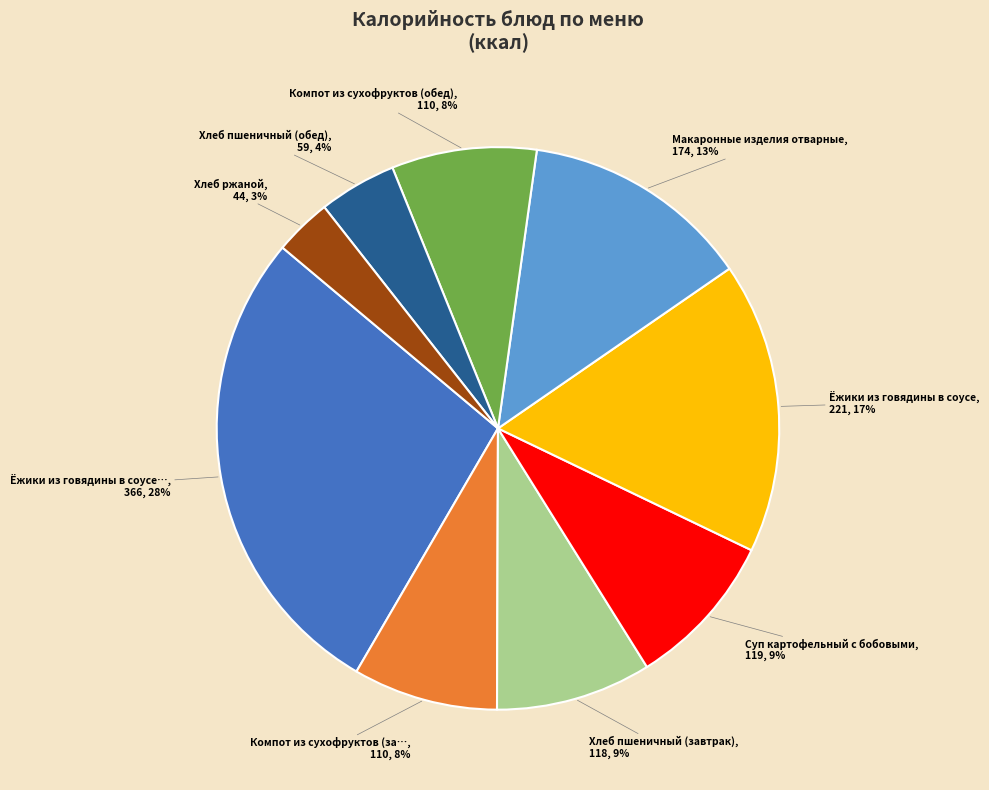

Is there a majority slice in this chart?

No